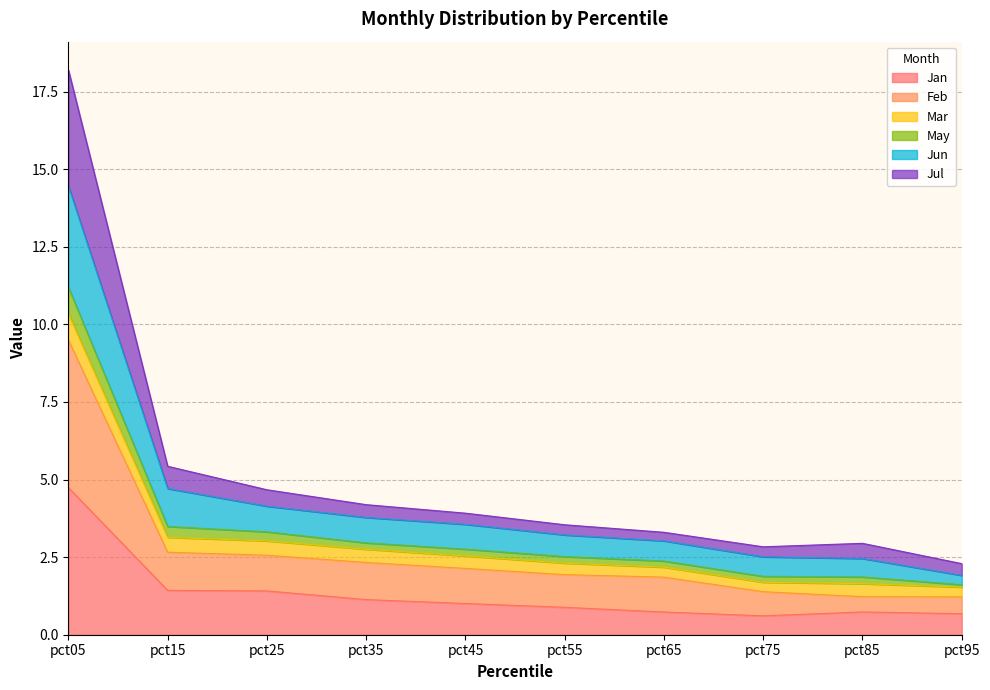

In Jun, how many points are higher than both neighbors (excluding endpoints)?

1